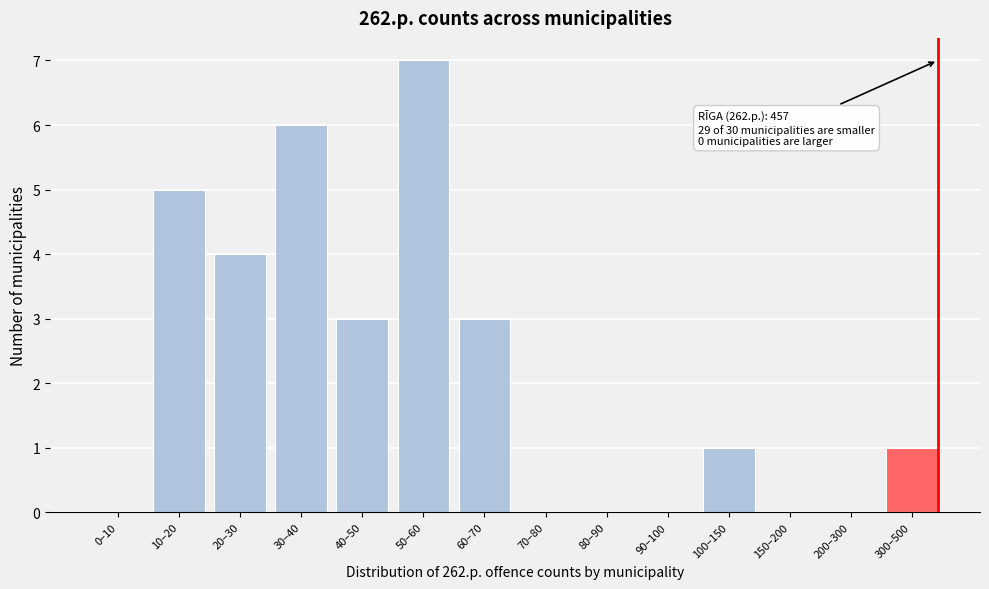

Reading right to left, transcribe all the data shown in this chart.

300–500=1	200–300=0	150–200=0	100–150=1	90–100=0	80–90=0	70–80=0	60–70=3	50–60=7	40–50=3	30–40=6	20–30=4	10–20=5	0–10=0